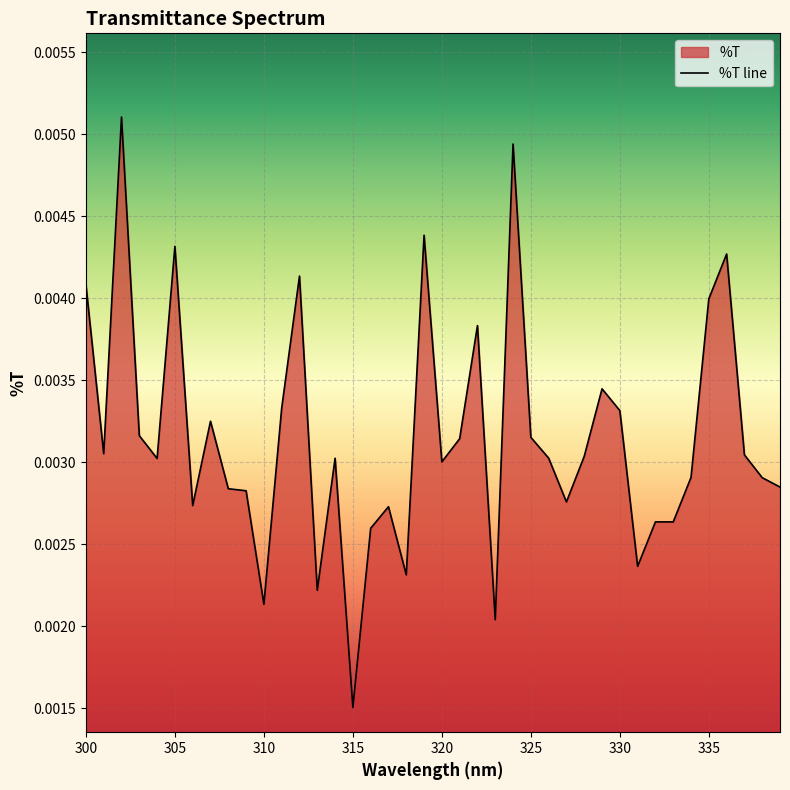

The value at 302 is 0.0. True or false?

False